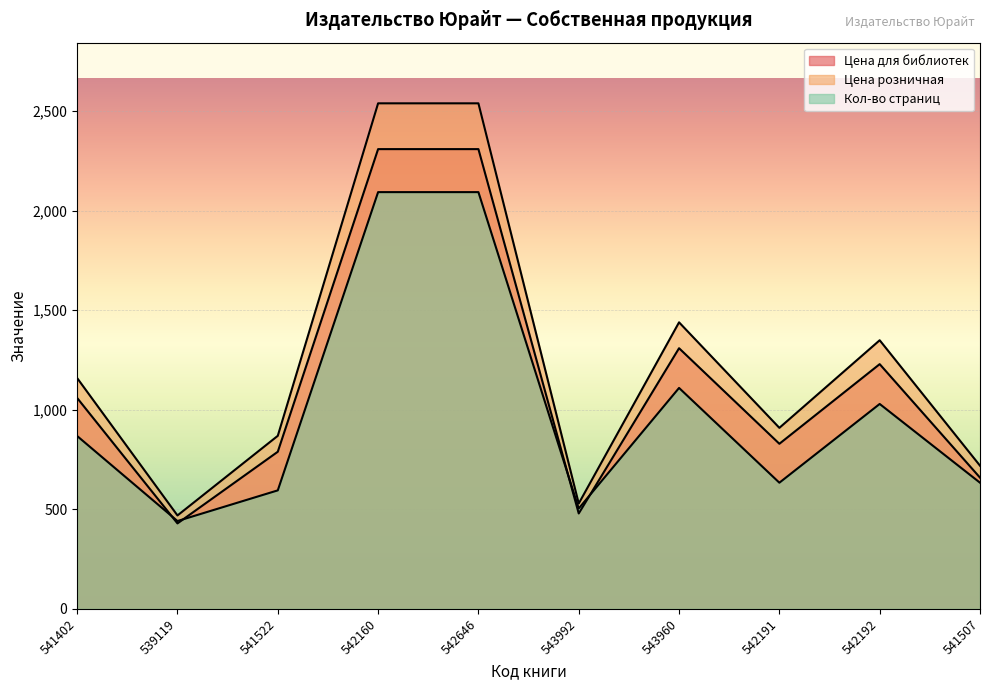

What is the maximum value shown in the chart?

2539.0